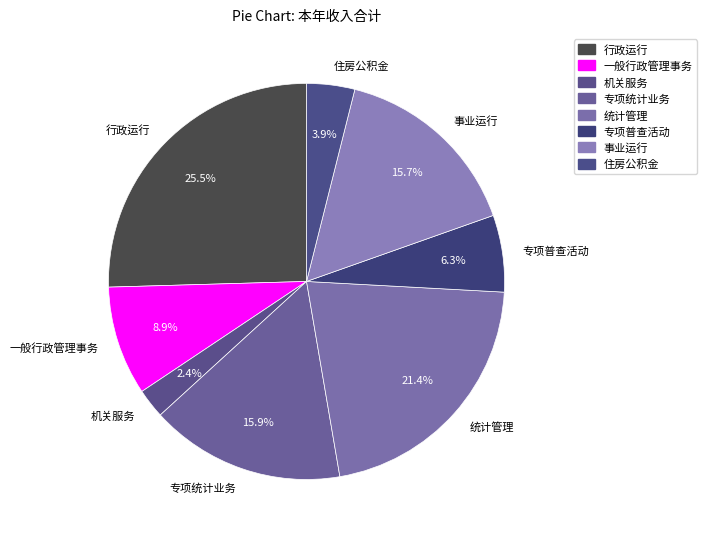

True or false: 事业运行 accounts for 16% of the total.

True